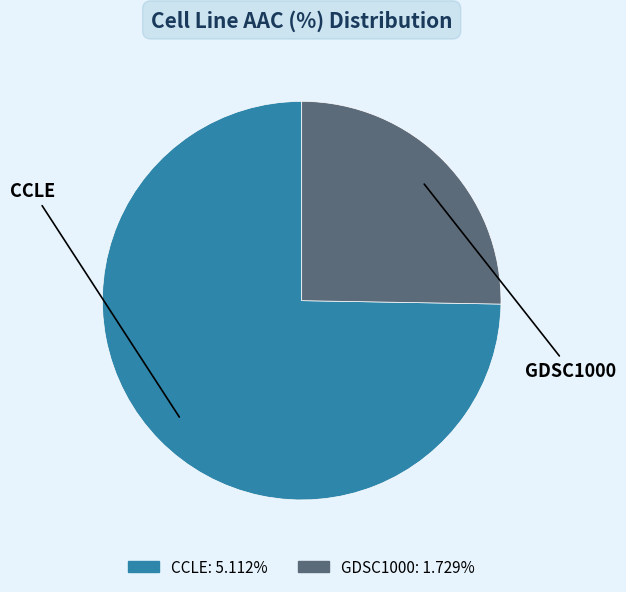

True or false: GDSC1000 accounts for 25% of the total.

True